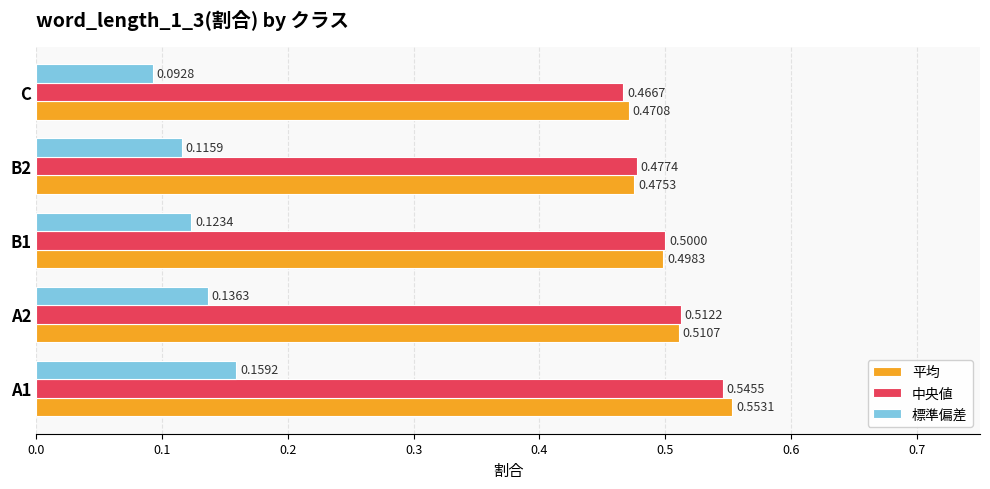

Which series has the largest range (max minus min)?

平均